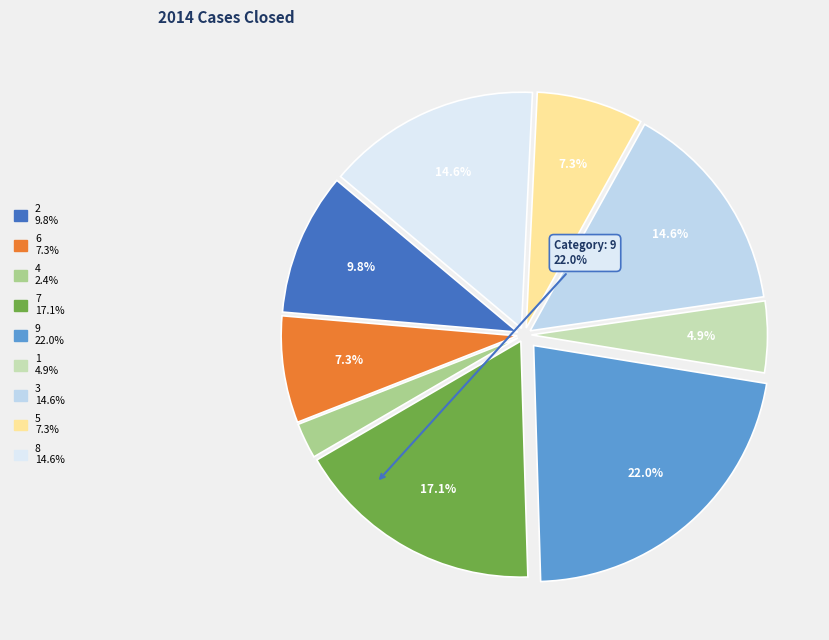

Does 3 represent more than half of the total?

No